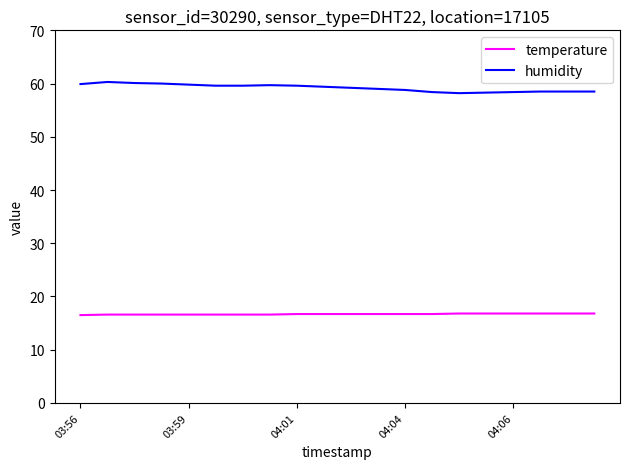

Which series has the largest total across all categories?

humidity